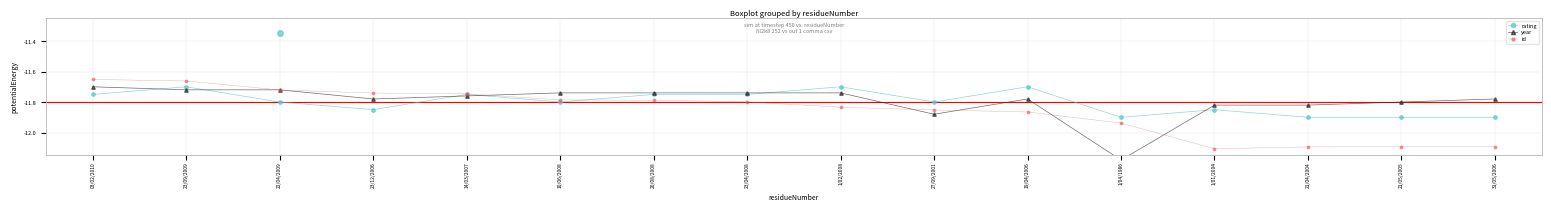

Rank the series by their maximum value, from lowest to highest.

rating, year, id